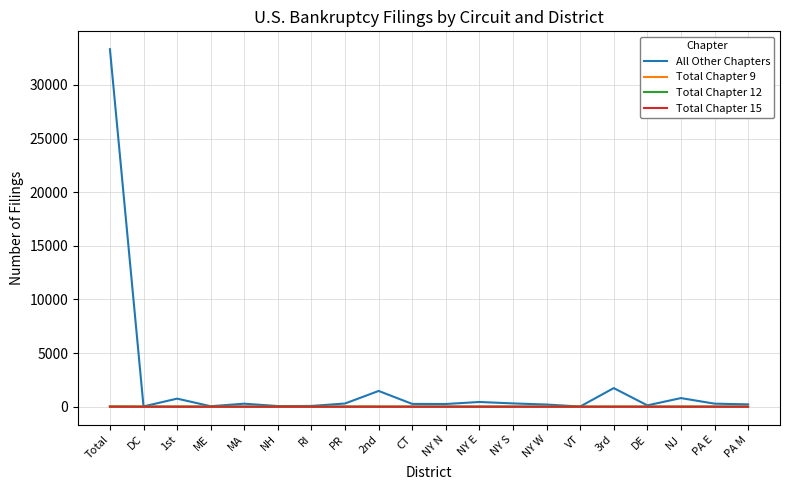

What is the difference between the highest and lowest values at NY S?

305